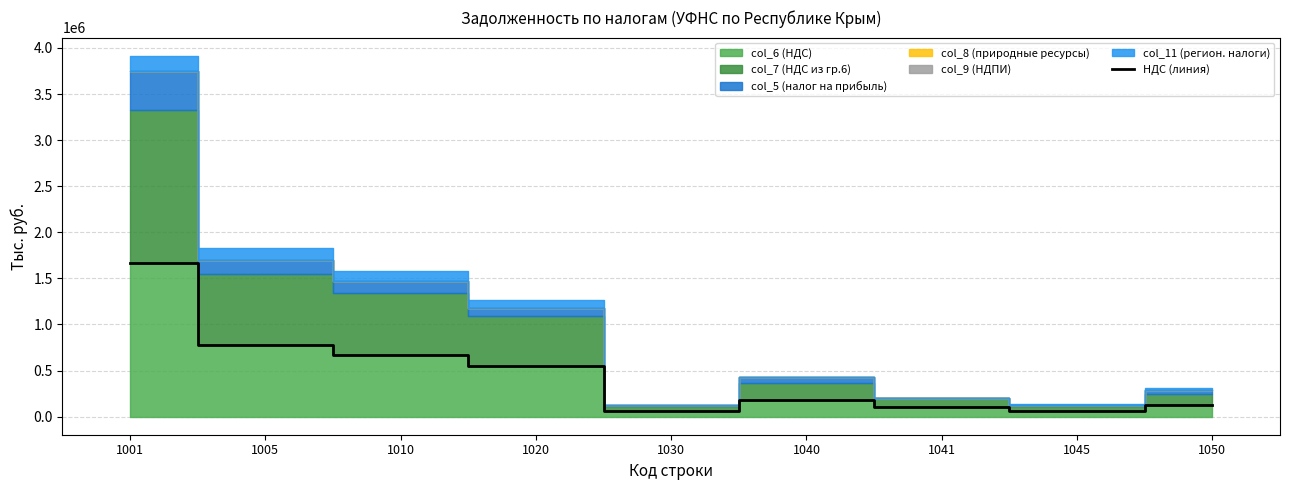

Reading right to left, list all the values displayed in this chart.

122941	60146	101753	183927	60228	546283	669224	775389	1664384